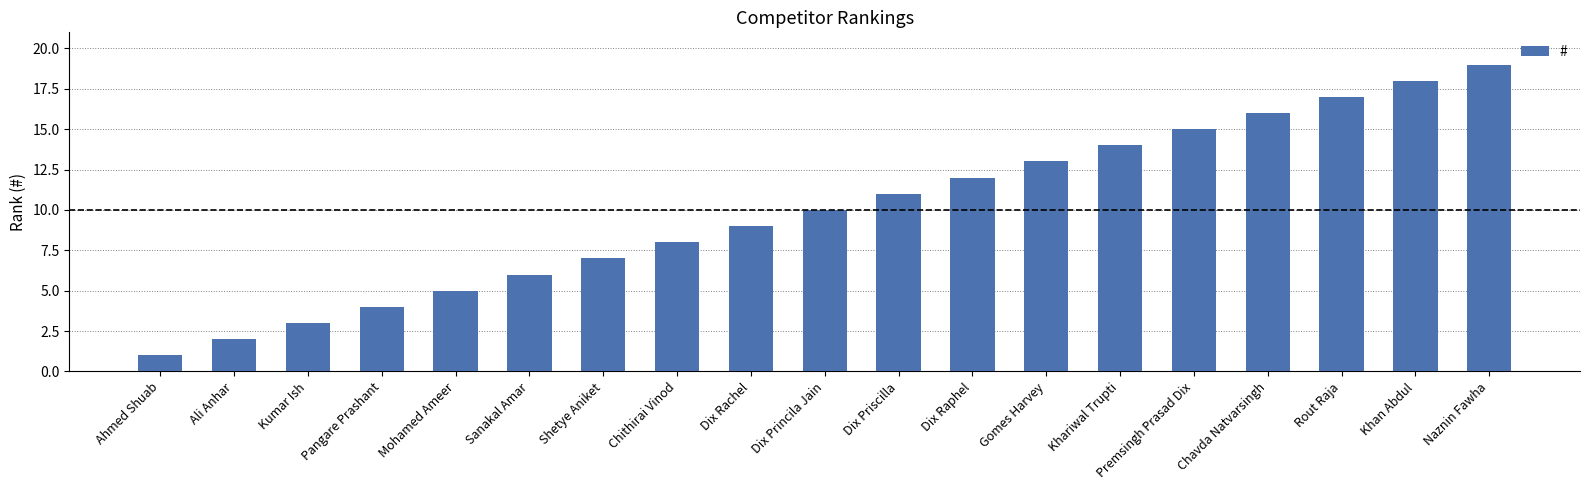

What is the label of the 12th bar from the left?

Dix Raphel